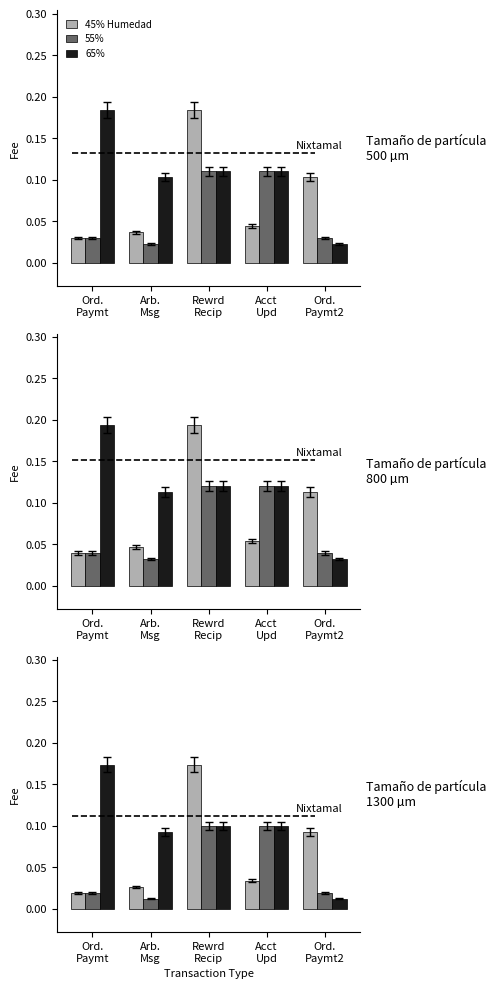

Rank the series by their average value, from highest to lowest.

65%, 45% Humedad, 55%